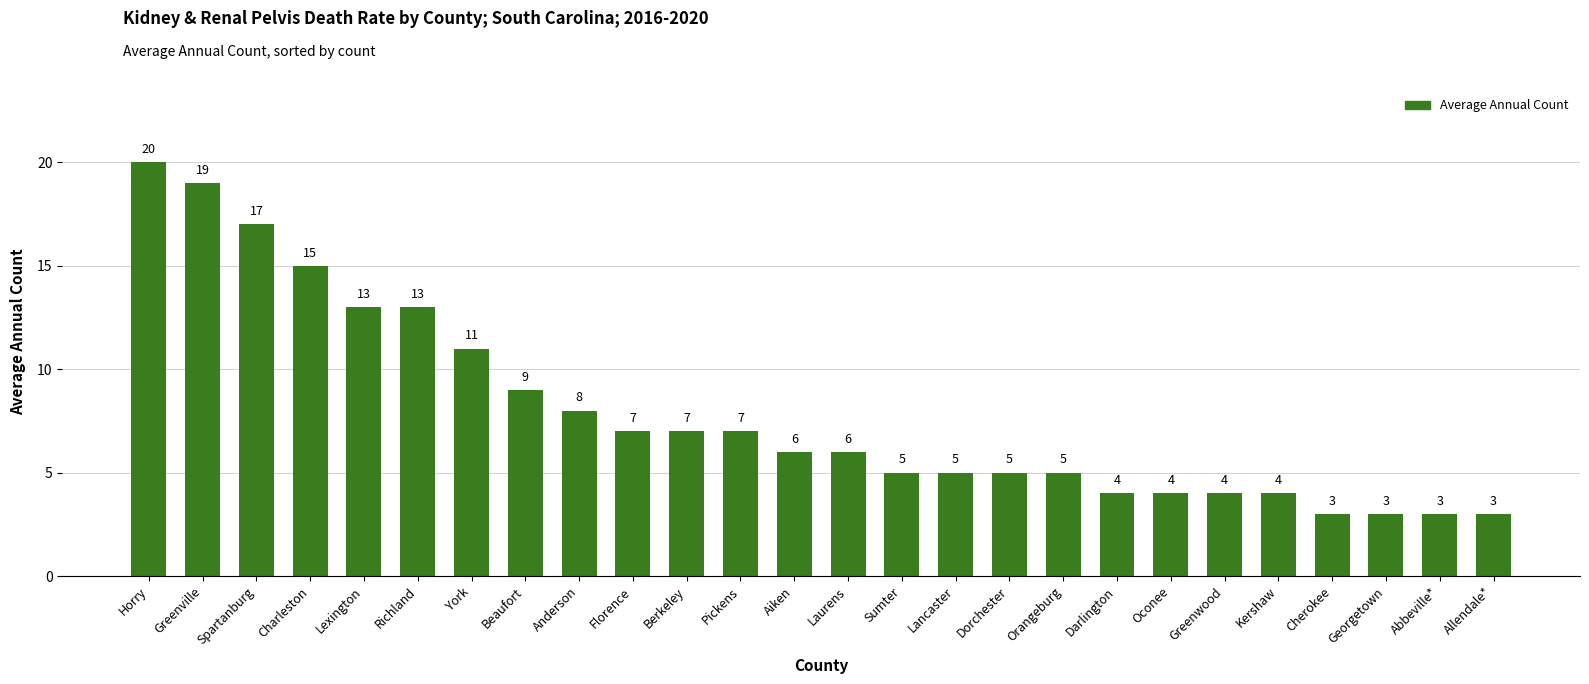

The value at Lancaster is 5. True or false?

True